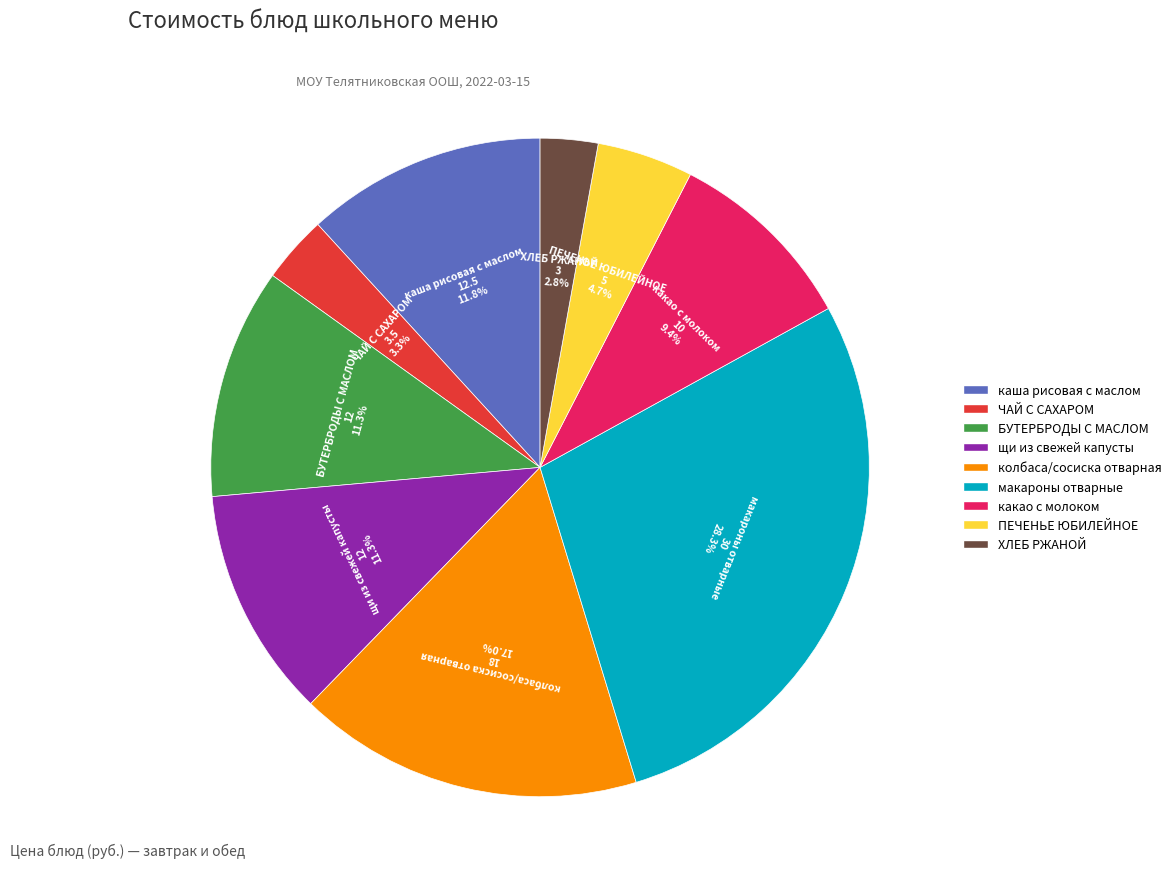

How many segments does this pie chart have?

9